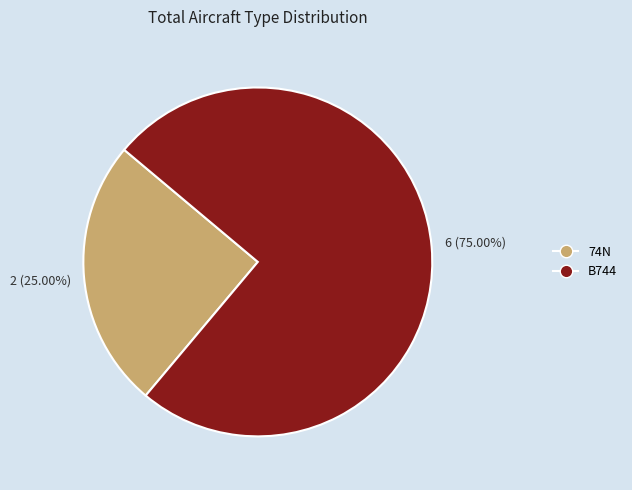

To the nearest percent, what is the difference between the largest and smallest slice percentages?

50%